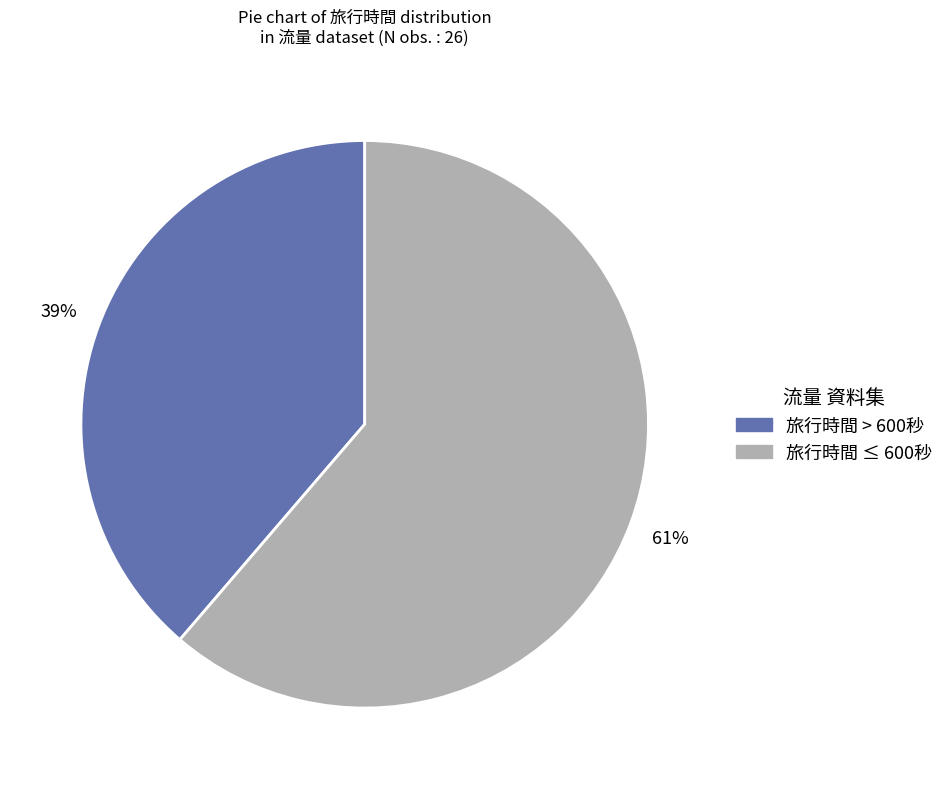

Is there a majority slice in this chart?

Yes